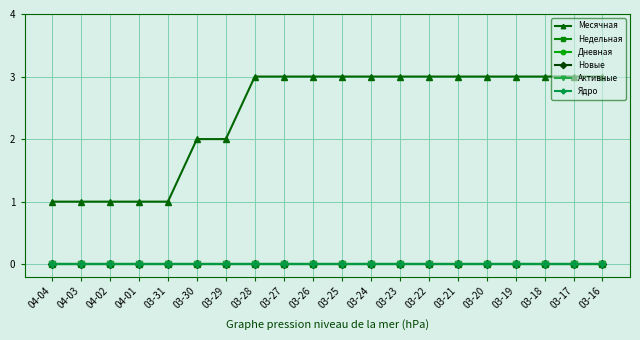

How many series are shown in this chart?

6